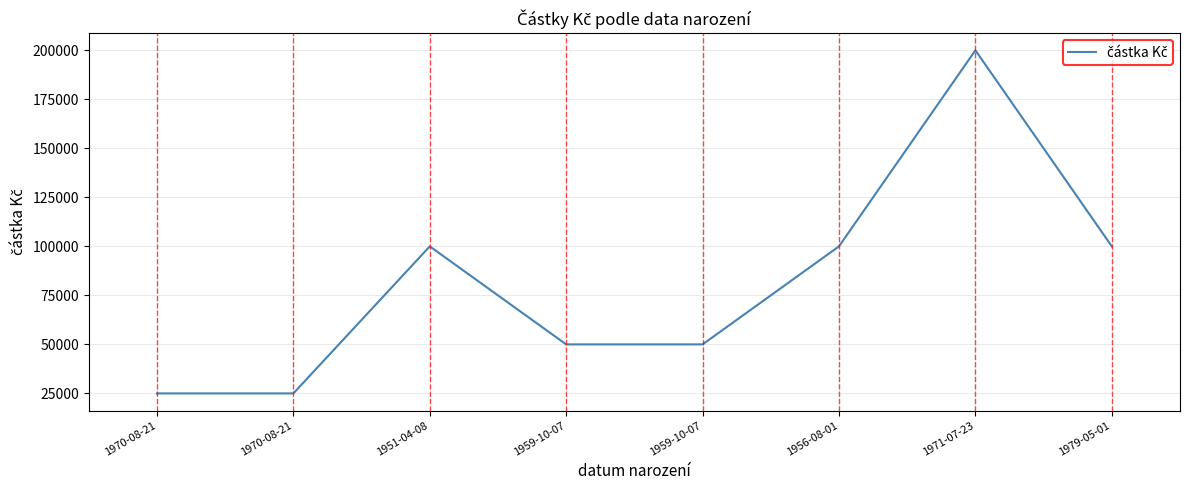

Count the number of categories in the chart.

8